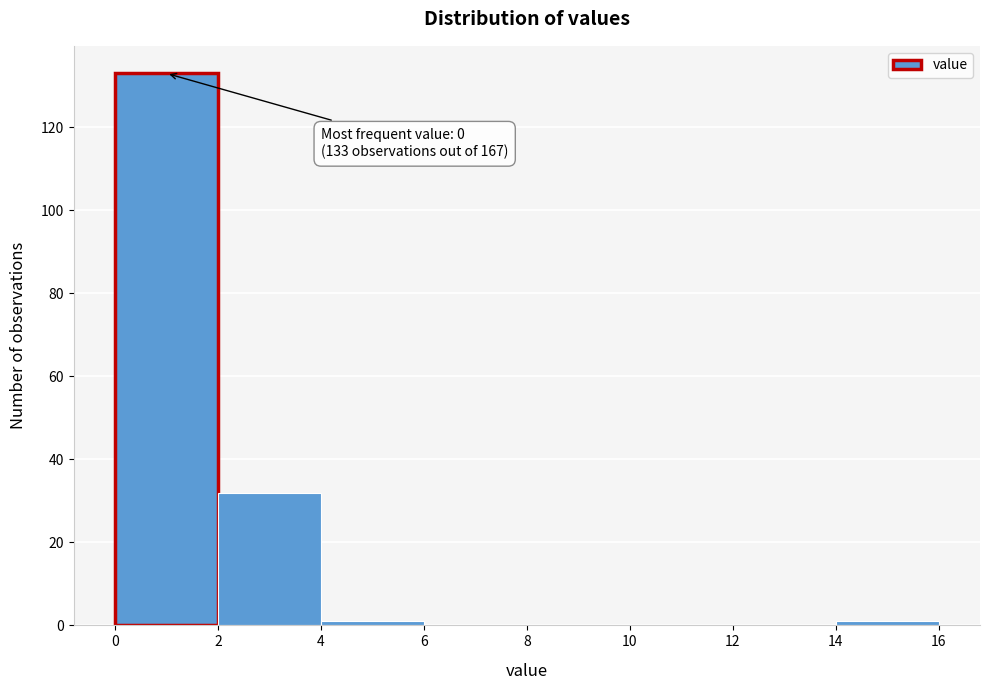

Which range on the x-axis has the tallest bar?

0 to 2